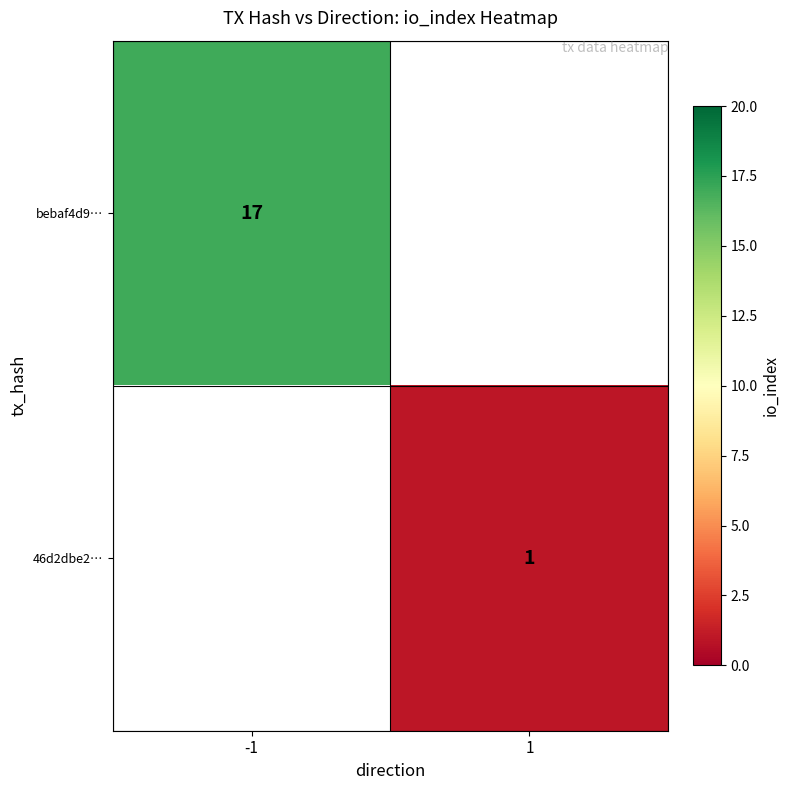

Count the number of data series in this chart.

2